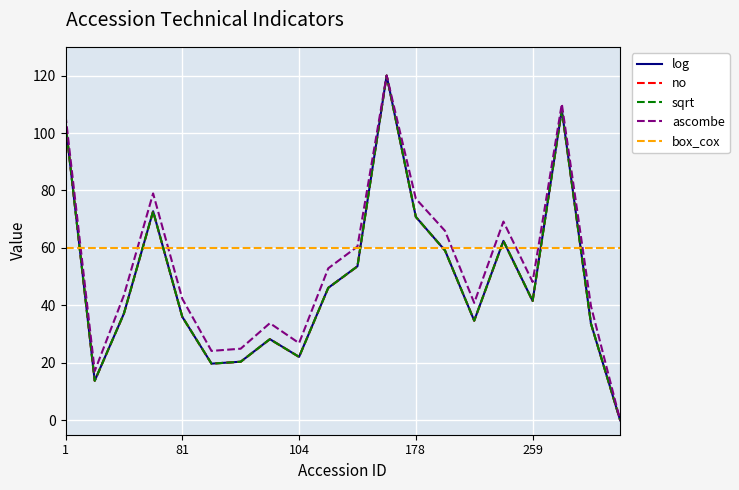

How many distinct data groups are displayed?

5